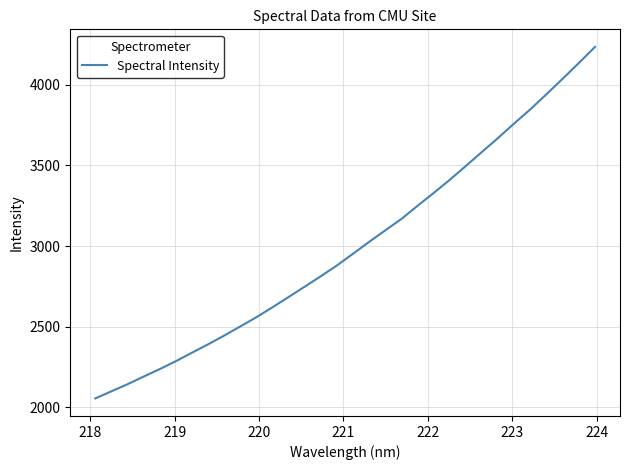

What is the minimum value shown in the chart?

2056.1